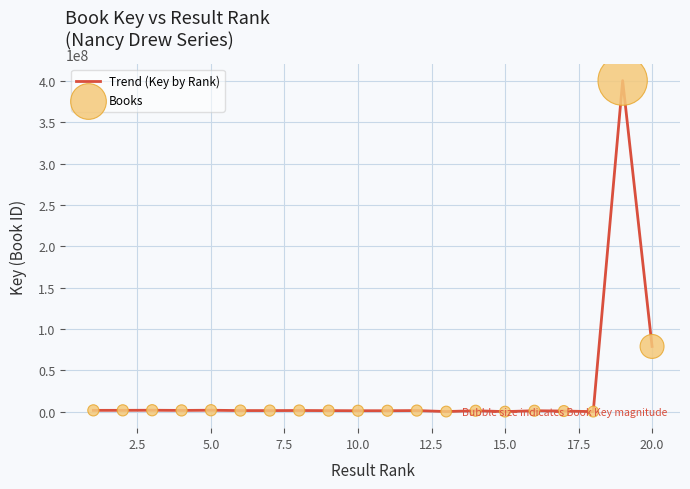

Is this an area chart (filled region under the line)?

No